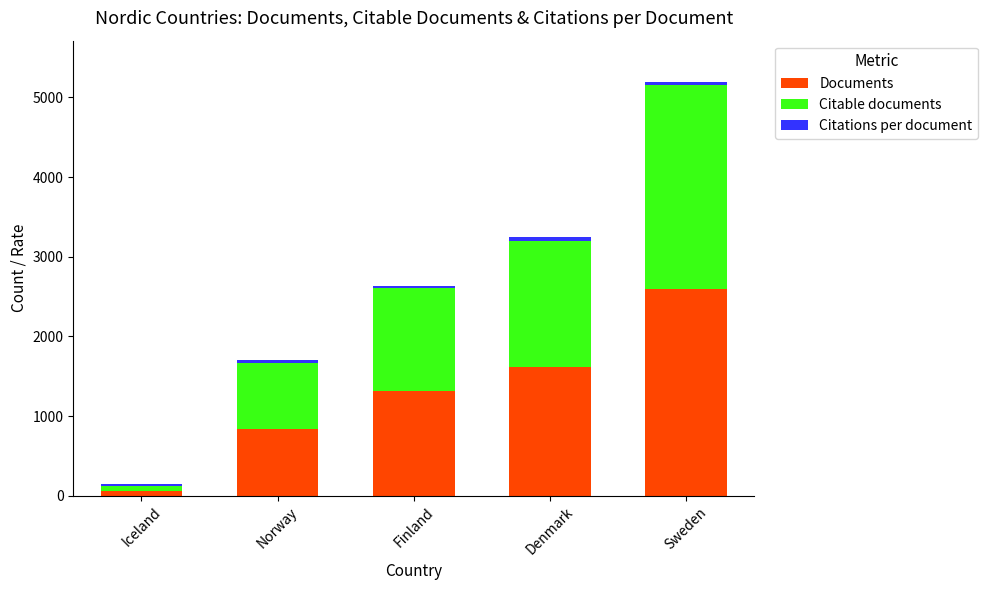

What is the value of the Documents bar at the 4th from the left?

1612.0